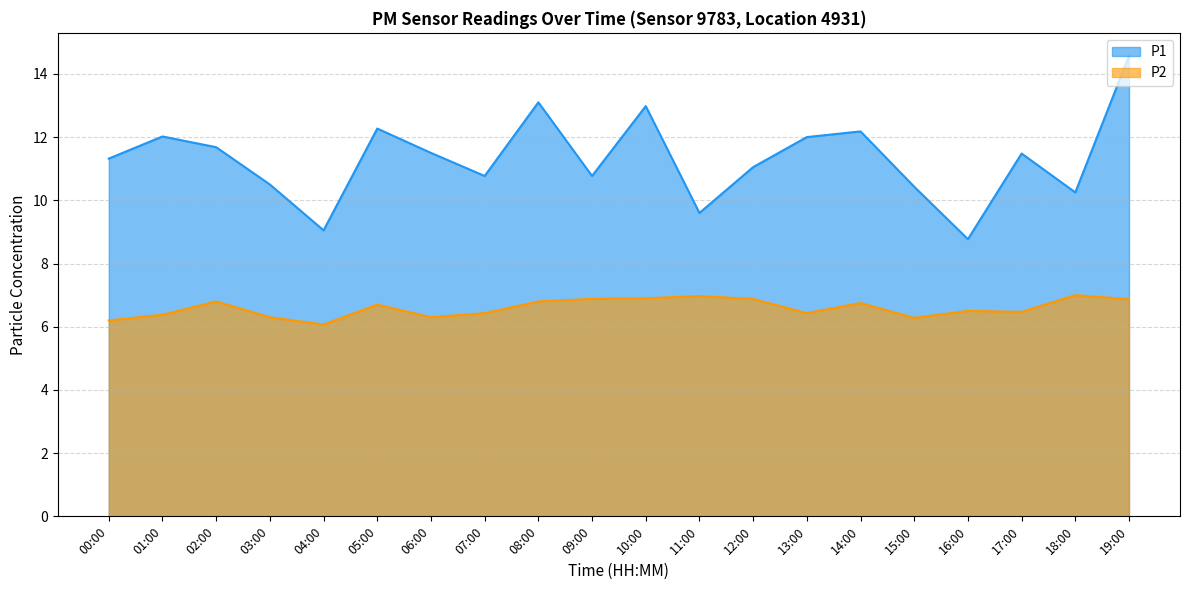

Between 10:00 and 08:00, which is larger?

08:00